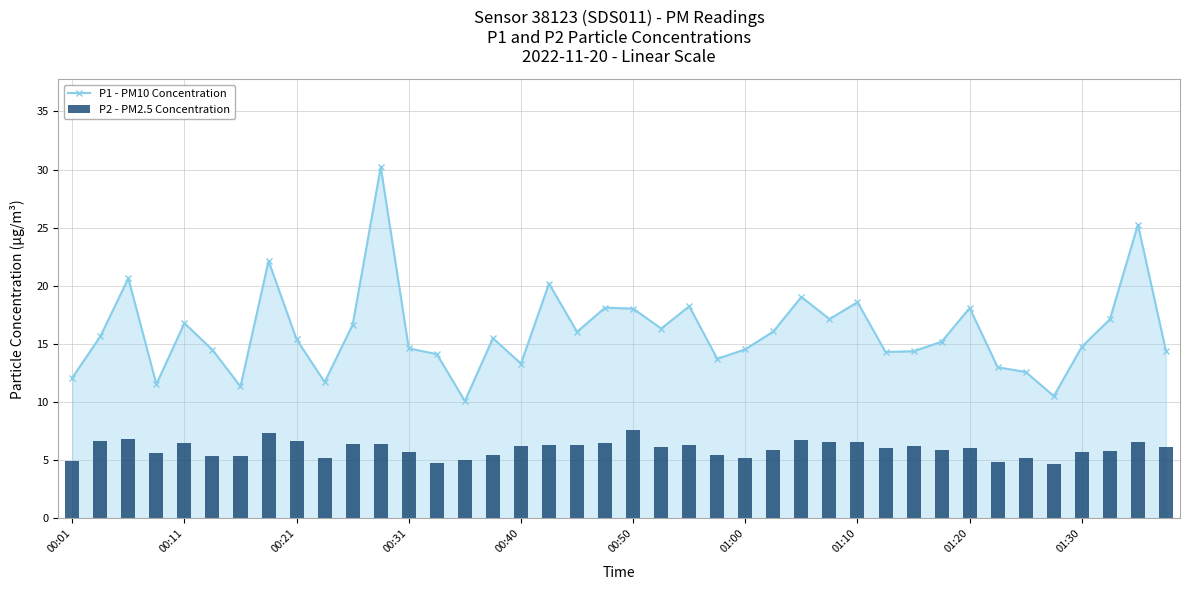

True or false: P1 - PM10 Concentration has a value of 16.3 at 21.

True